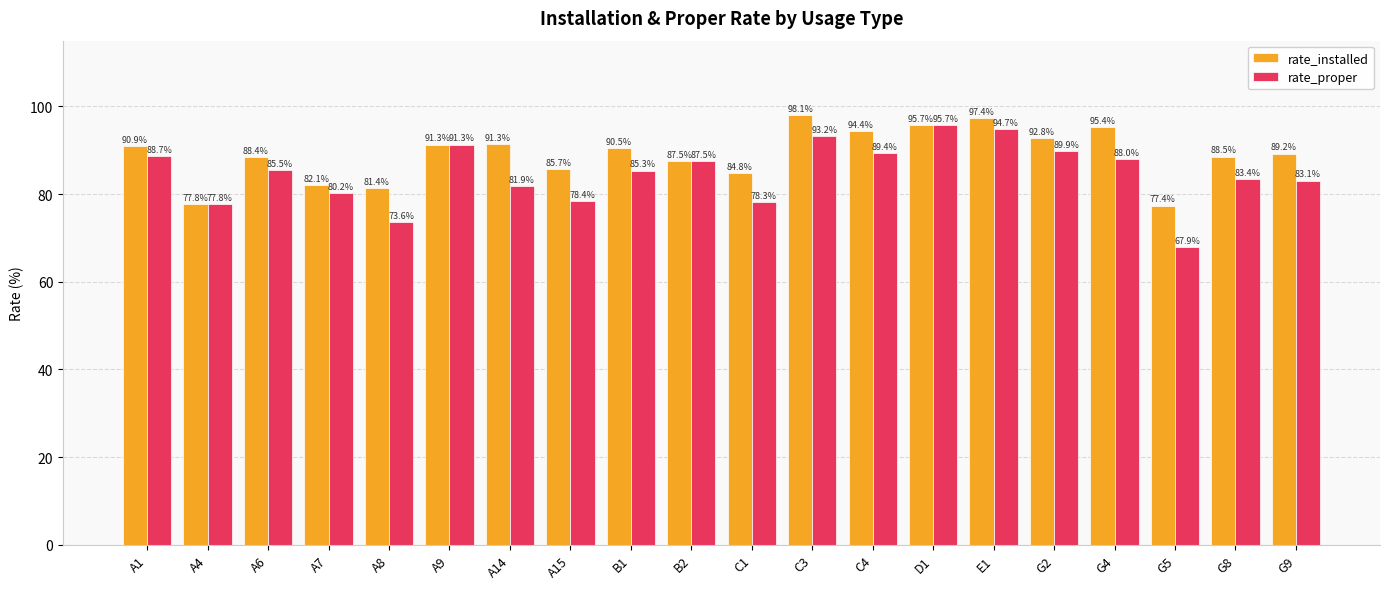

What is the maximum value shown in the chart?

98.1